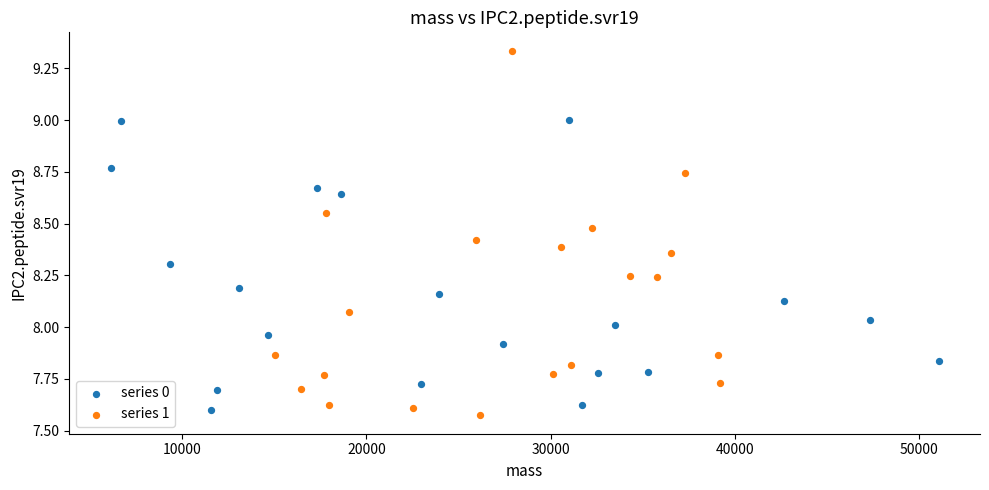

Which series contains the highest Y value?

series 1